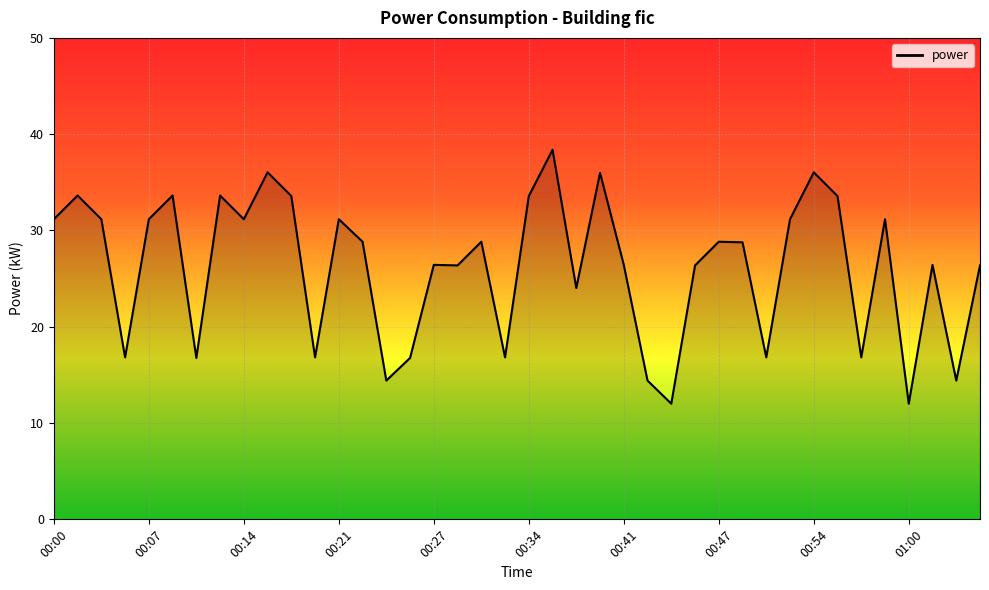

What is the label of the 9th point from the left?

00:14